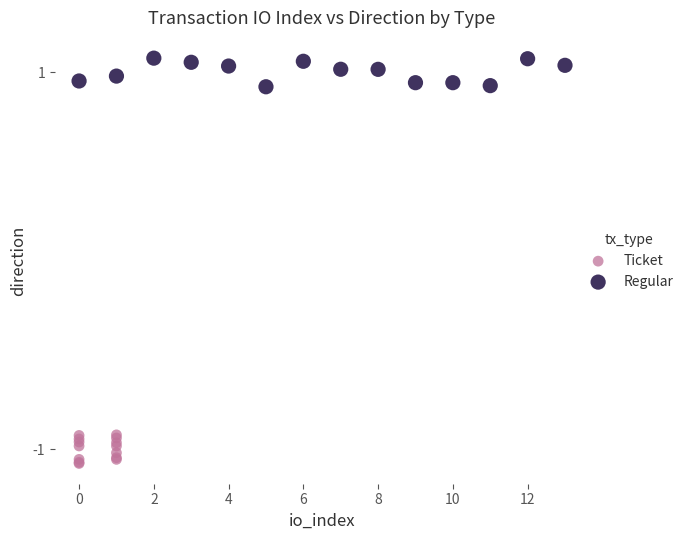

What are all the series names shown in the legend?

Ticket, Regular